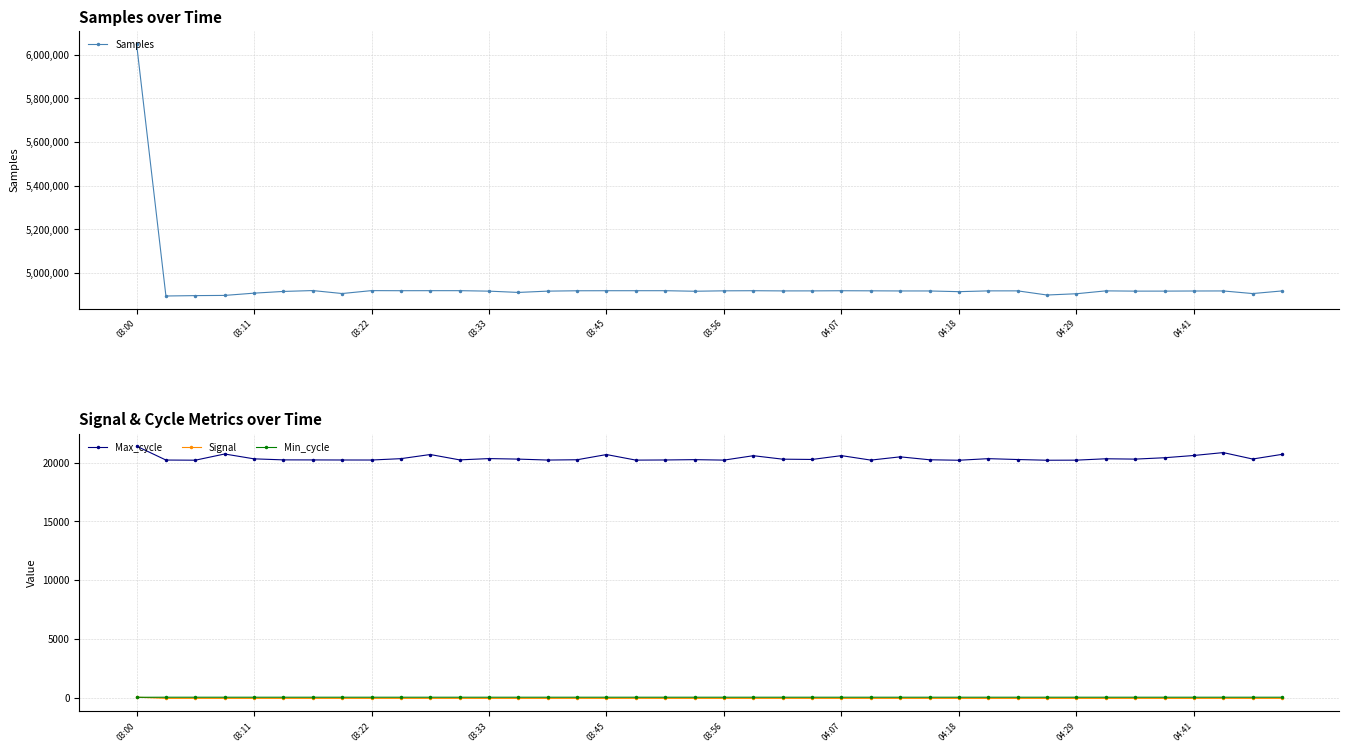

What is the maximum value for Samples?

6049927